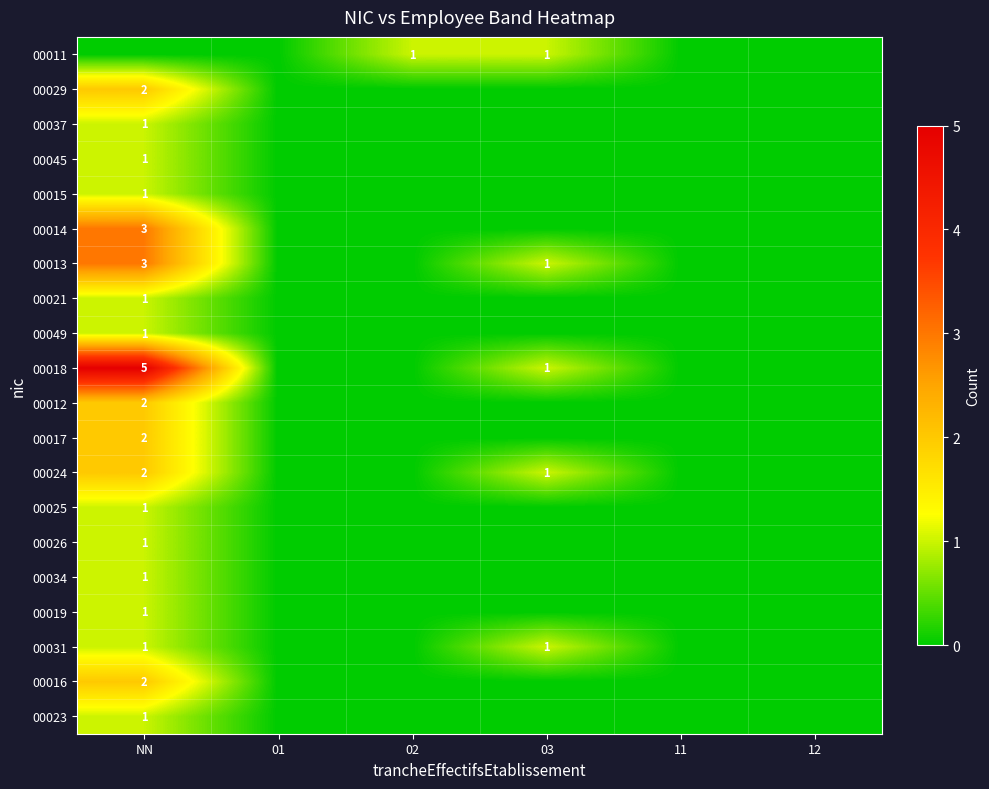

The 00029 series shows 3 at NN. True or false?

False